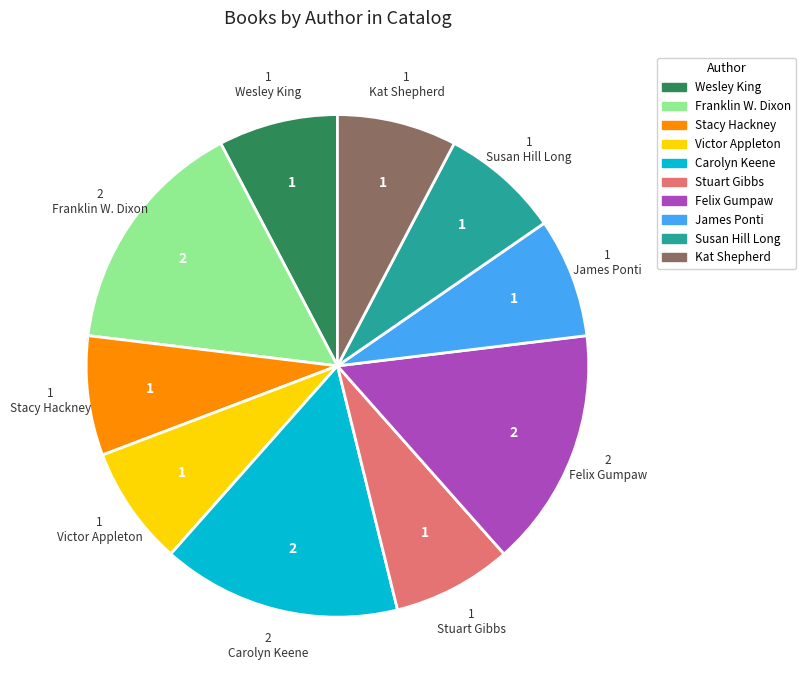

What is the ratio of the value at Carolyn Keene to the value at Felix Gumpaw?

1.0